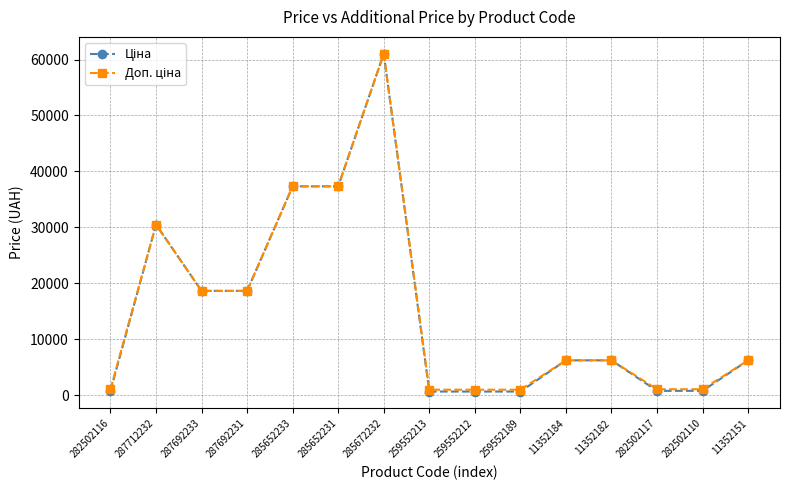

At which category is the sum across all series the highest?

285672232